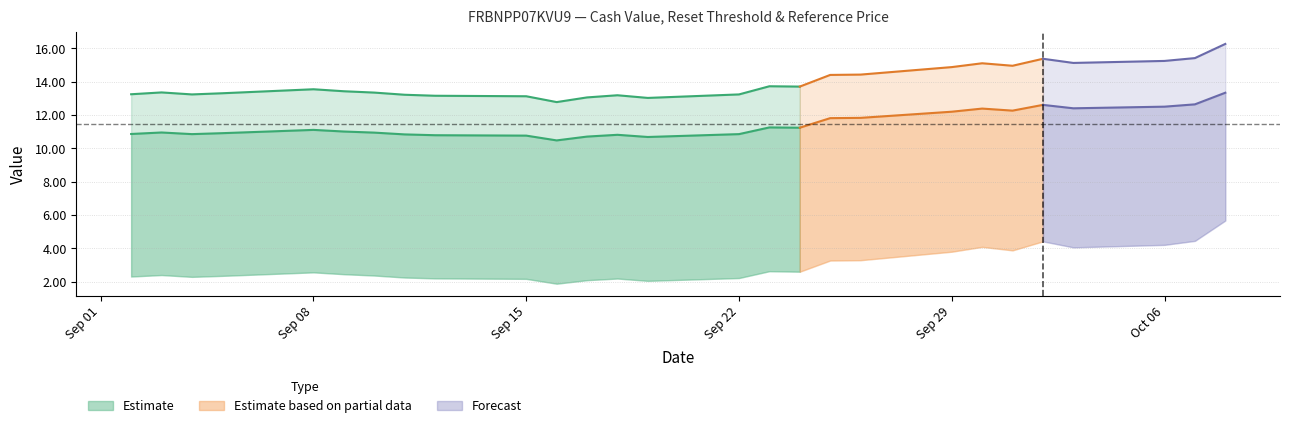

Is it true that Reset threshold equals 7.5 at 2025-10-03?

False